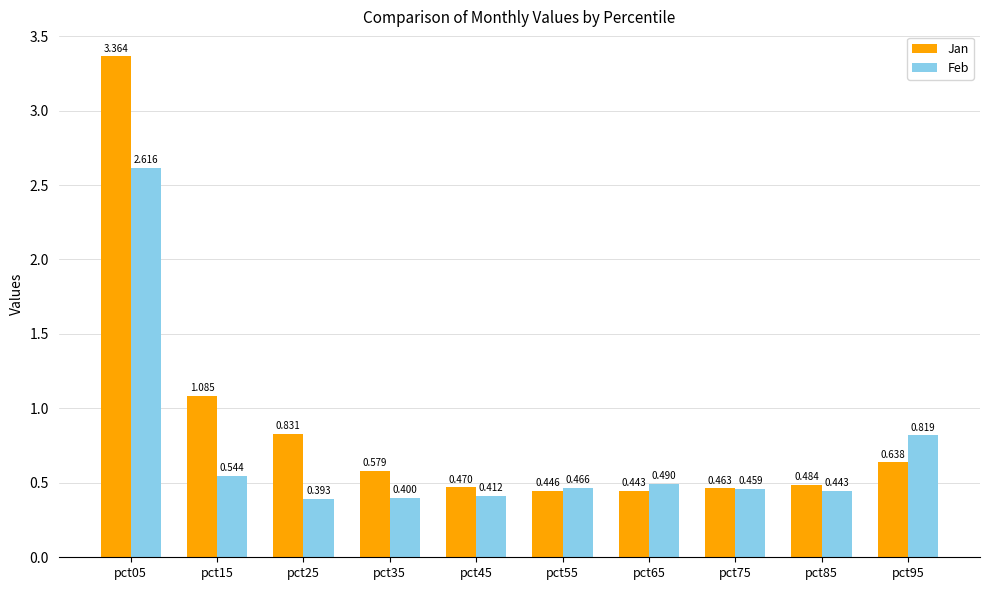

Is the value of Feb at pct75 greater than the value of Jan at pct45?

No